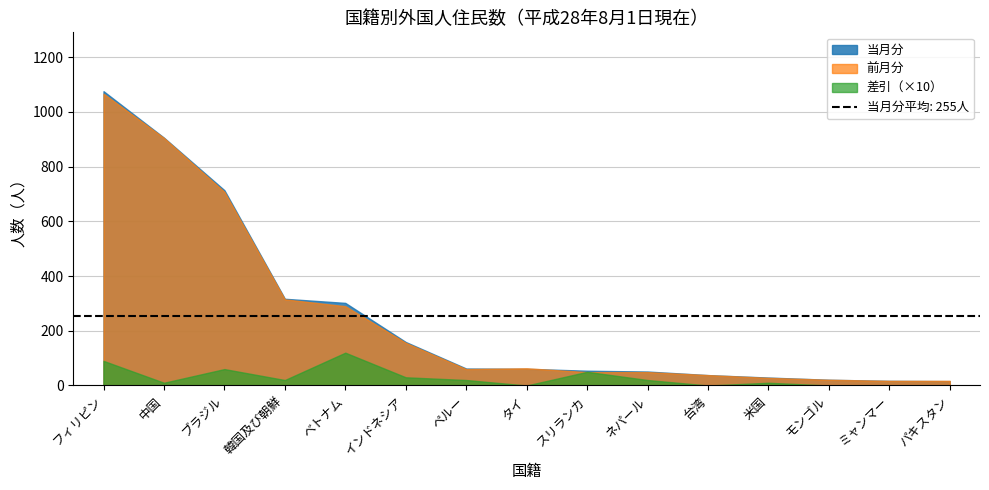

What is the value of the 前月分 point at the 2nd from the left?

905